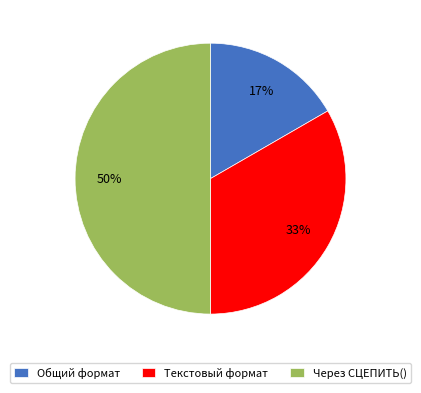

To the nearest percent, what is the average slice percentage?

33%